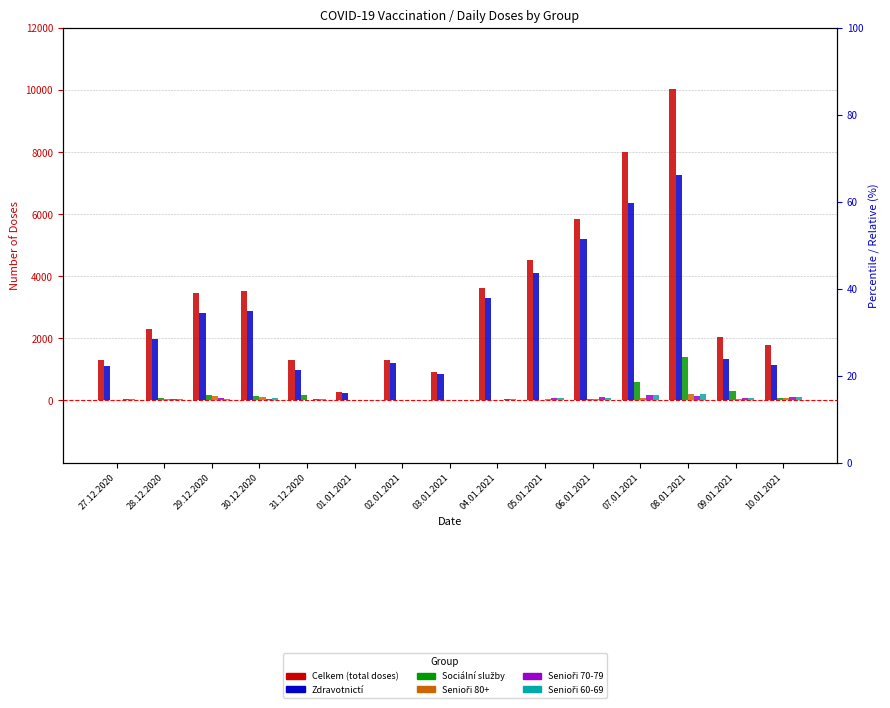

What is the average value of the Sociální služby series?

199